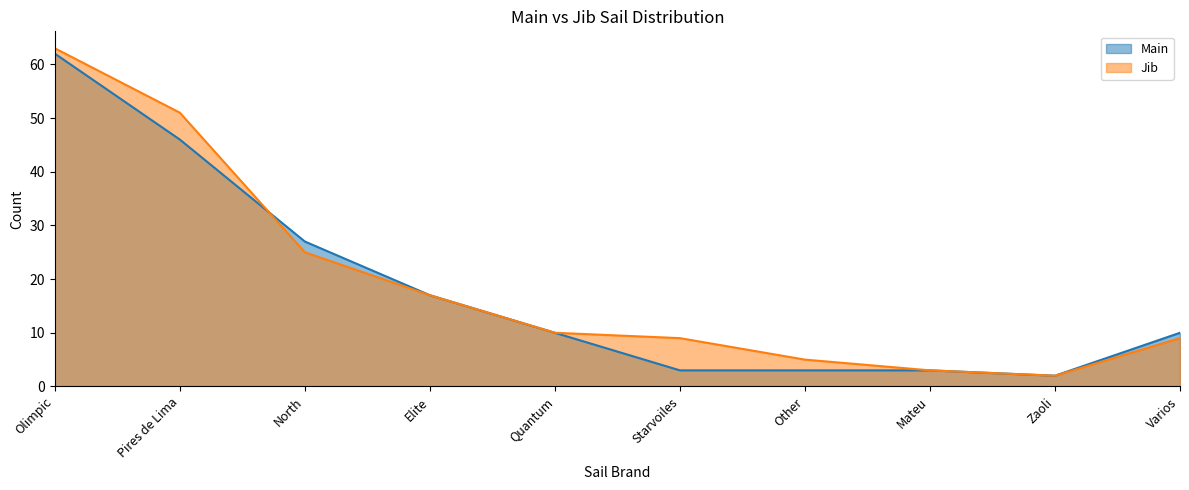

Is the value of Main at Zaoli greater than the value of Jib at Varios?

No